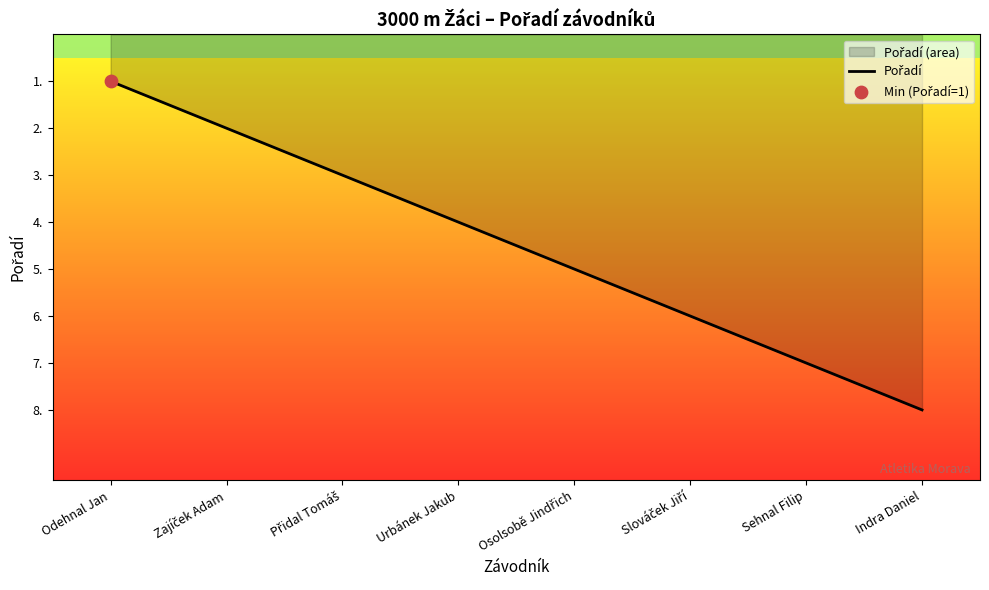

What is the change in value from Přidal Tomáš to Sehnal Filip?

+4